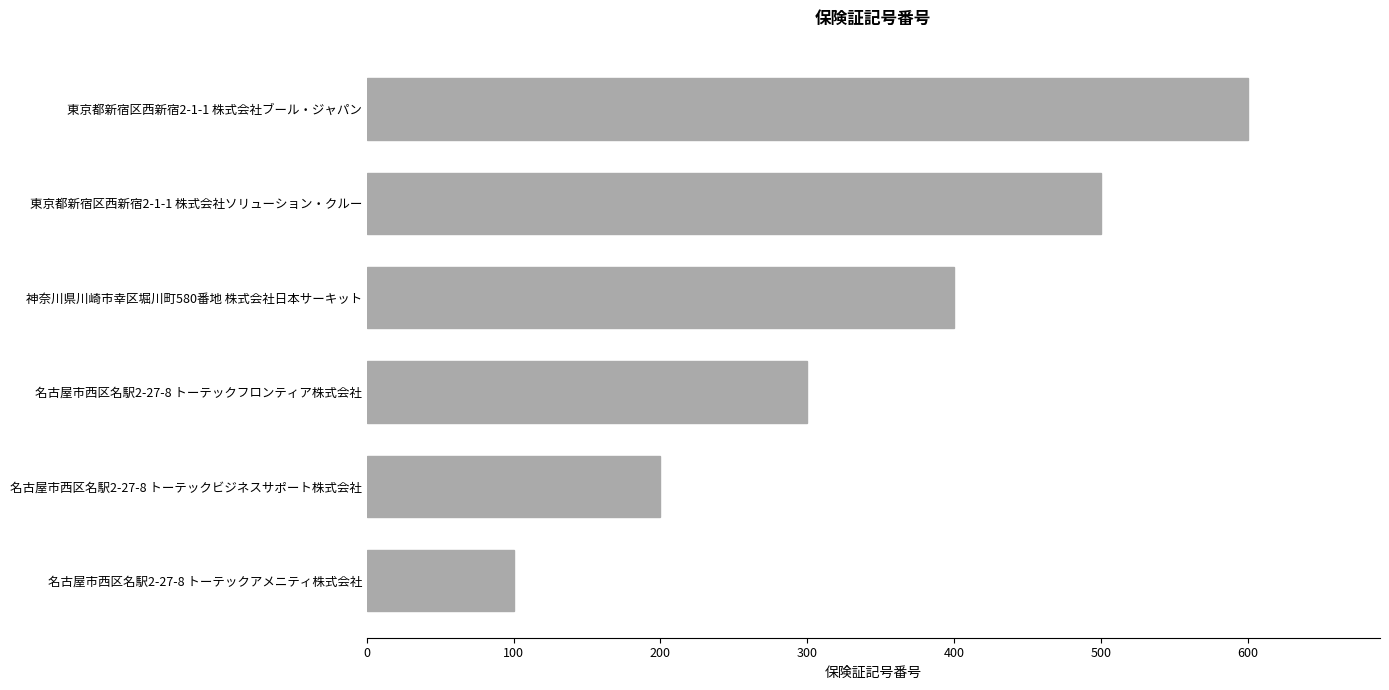

Count the values in the range 200 to 500.

4